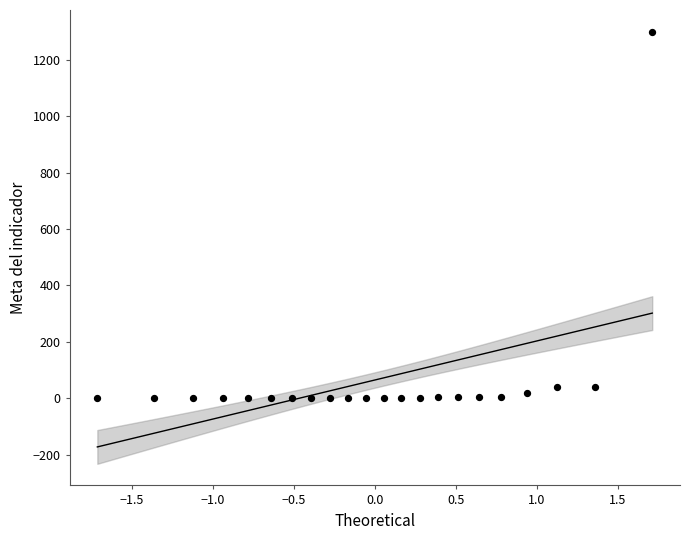

What is the range of X values (max minus min)?

3.4